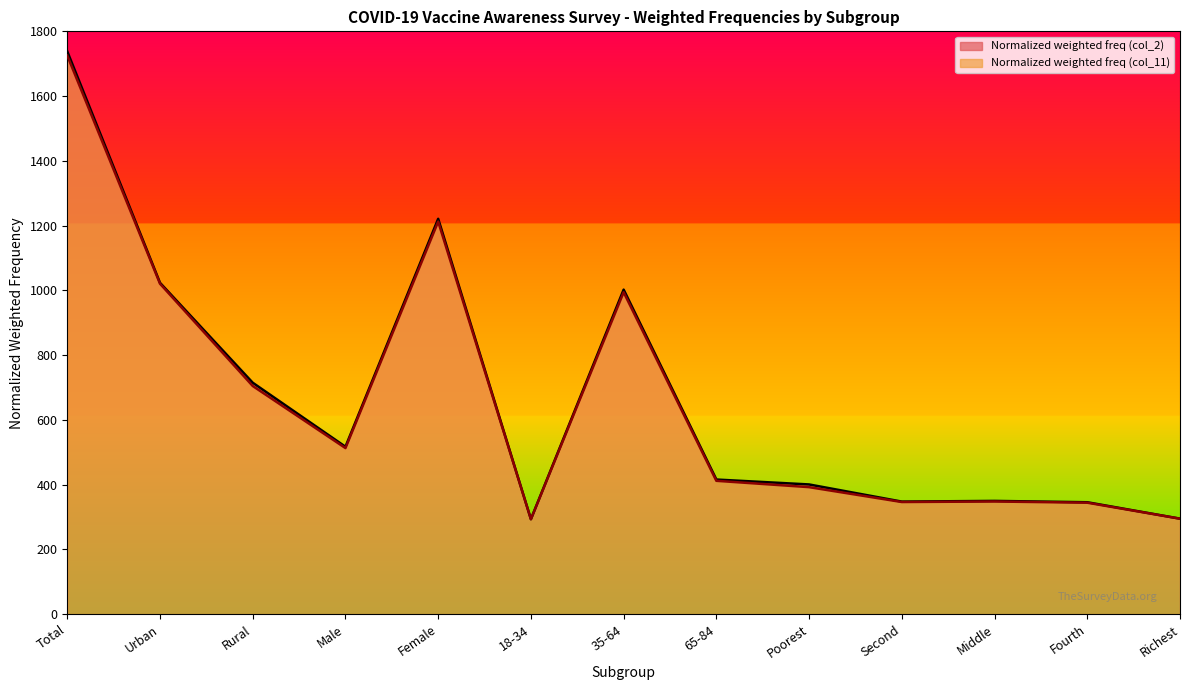

Reading left to right, transcribe all the data shown in this chart.

Normalized weighted frequency (col_2): Total=1738.0	Urban=1023.3	Rural=714.7	Male=516.9	Female=1221.1	18-34=293.1	35-64=1002.3	65-84=415.7	Poorest=400.5	Second=347.5	Middle=349.7	Fourth=345.5	Richest=294.8
Normalized weighted frequency (col_11): Total=1725.1	Urban=1020.5	Rural=704.6	Male=512.8	Female=1212.3	18-34=293.1	35-64=994.2	65-84=411.7	Poorest=392.1	Second=346.2	Middle=347.8	Fourth=344.1	Richest=294.8